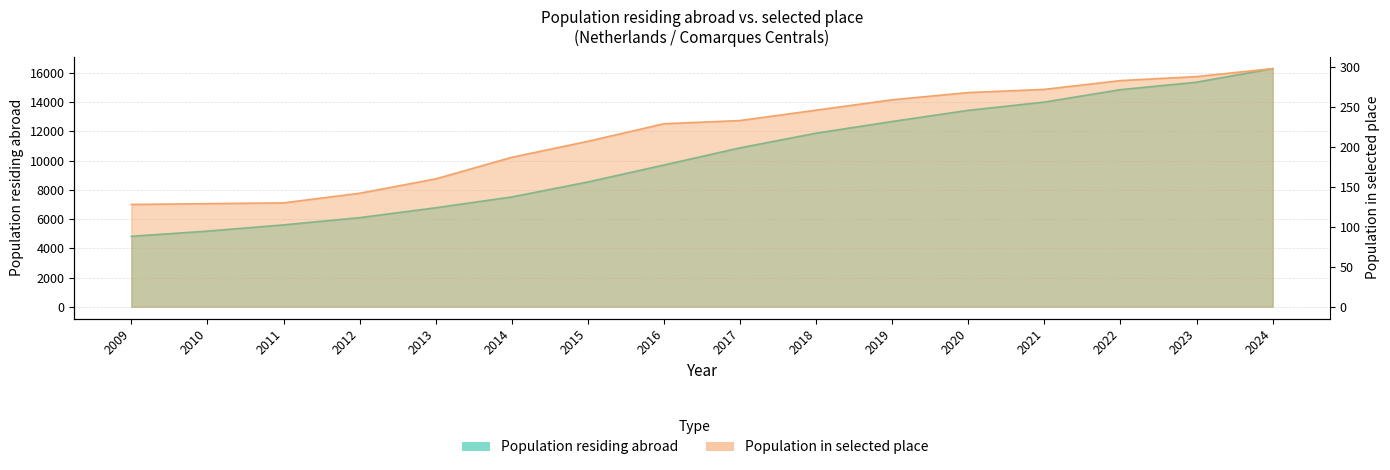

Rank the series at 2022 from highest to lowest value.

Population residing abroad, Population in selected place